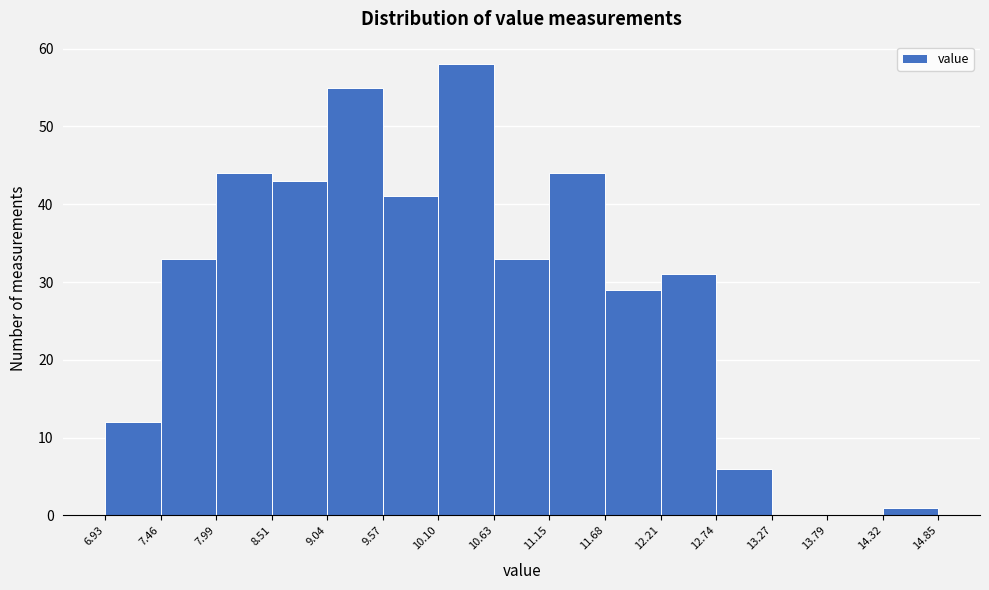

Reading left to right, list every bar in this chart as the range it spans on the x-axis followed by its height. The values are not printed on the chart, so give them approximately, as read against the axis.

6.93 to 7.46: 12
7.46 to 7.99: 33
7.99 to 8.51: 44
8.51 to 9.04: 43
9.04 to 9.57: 55
9.57 to 10.10: 41
10.10 to 10.63: 58
10.63 to 11.15: 33
11.15 to 11.68: 44
11.68 to 12.21: 29
12.21 to 12.74: 31
12.74 to 13.27: 6
13.27 to 13.79: 0
13.79 to 14.32: 0
14.32 to 14.85: 1